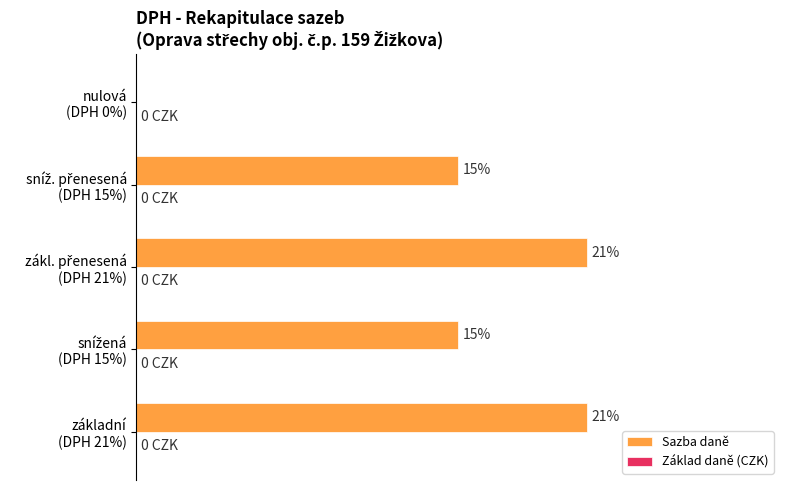

Are the bars horizontal?

Yes